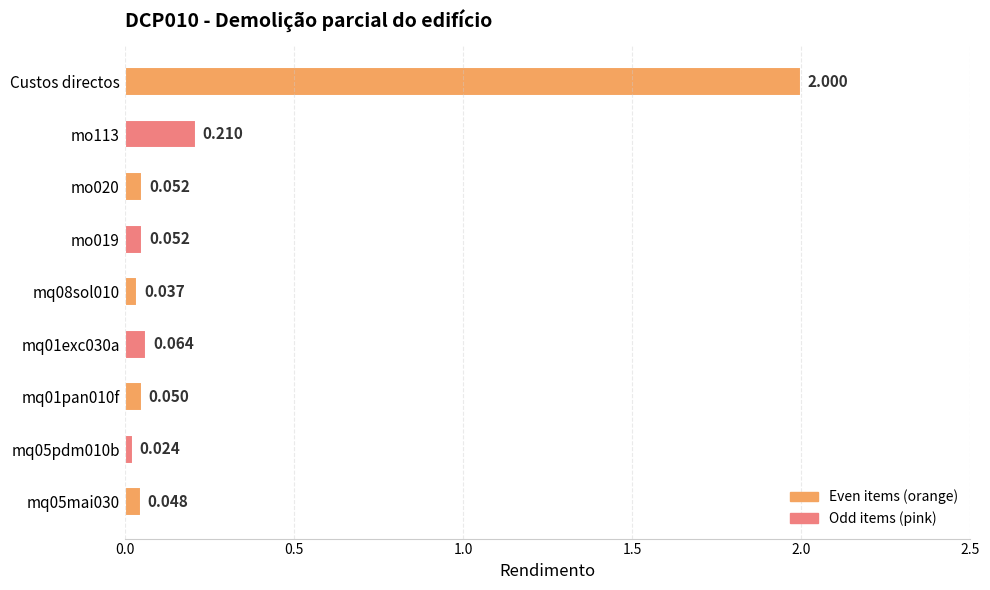

Which category has the highest value across all series?

Custos directos